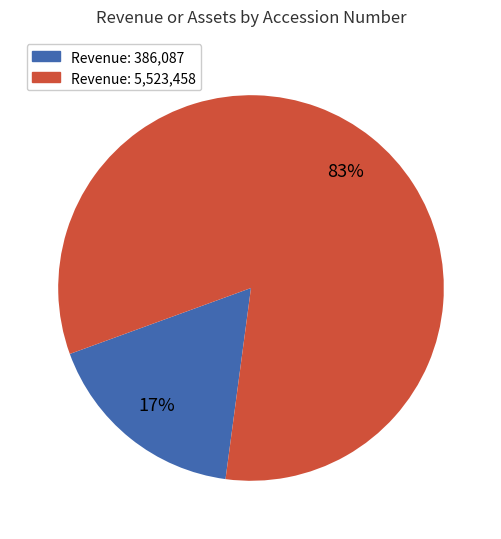

To the nearest percent, what is the average slice percentage?

50%